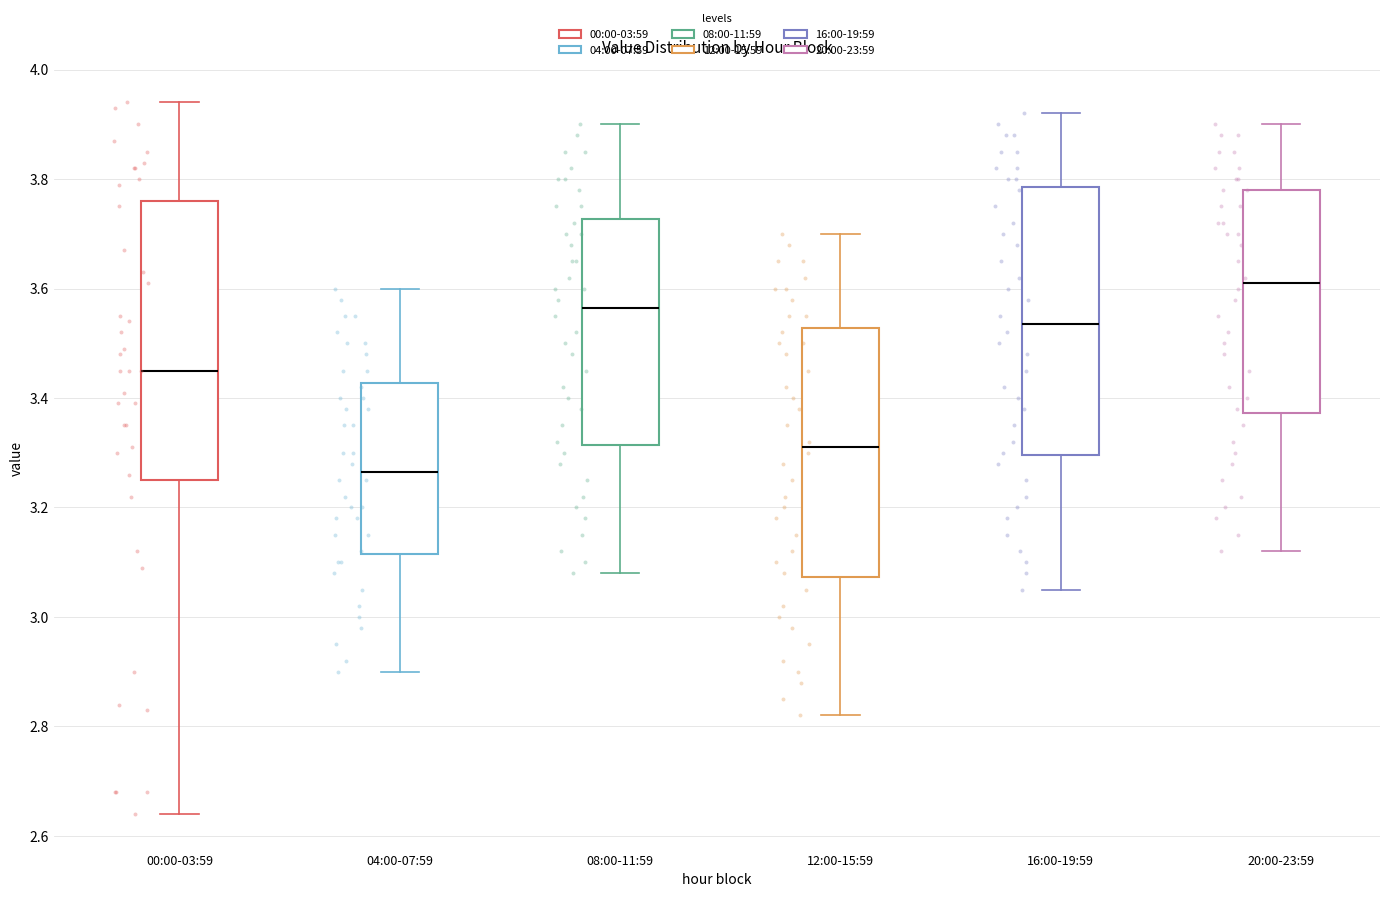

Where does the median line of the box for 08:00-11:59 sit on the y-axis? The values are not printed on the chart, so give them approximately, as read against the axis.

3.56